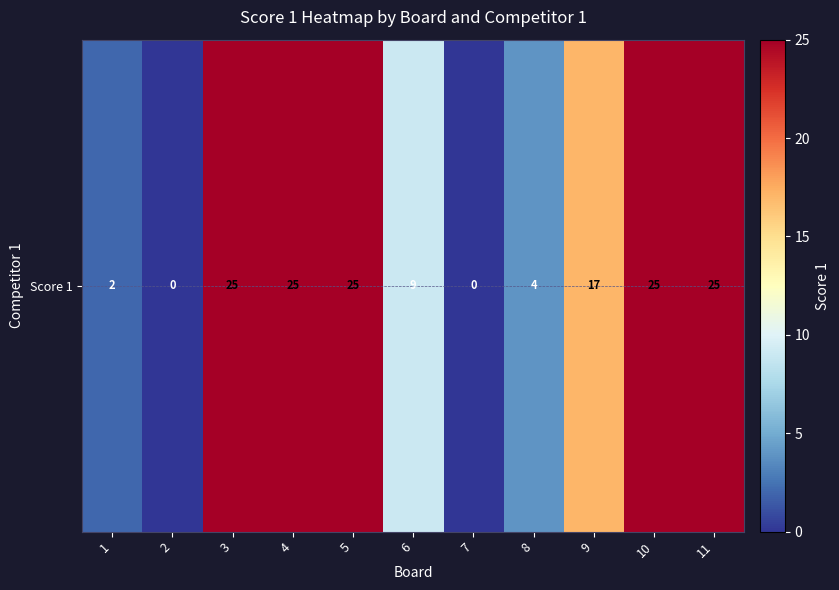

The chart shows a value of 25 at 10. True or false?

True